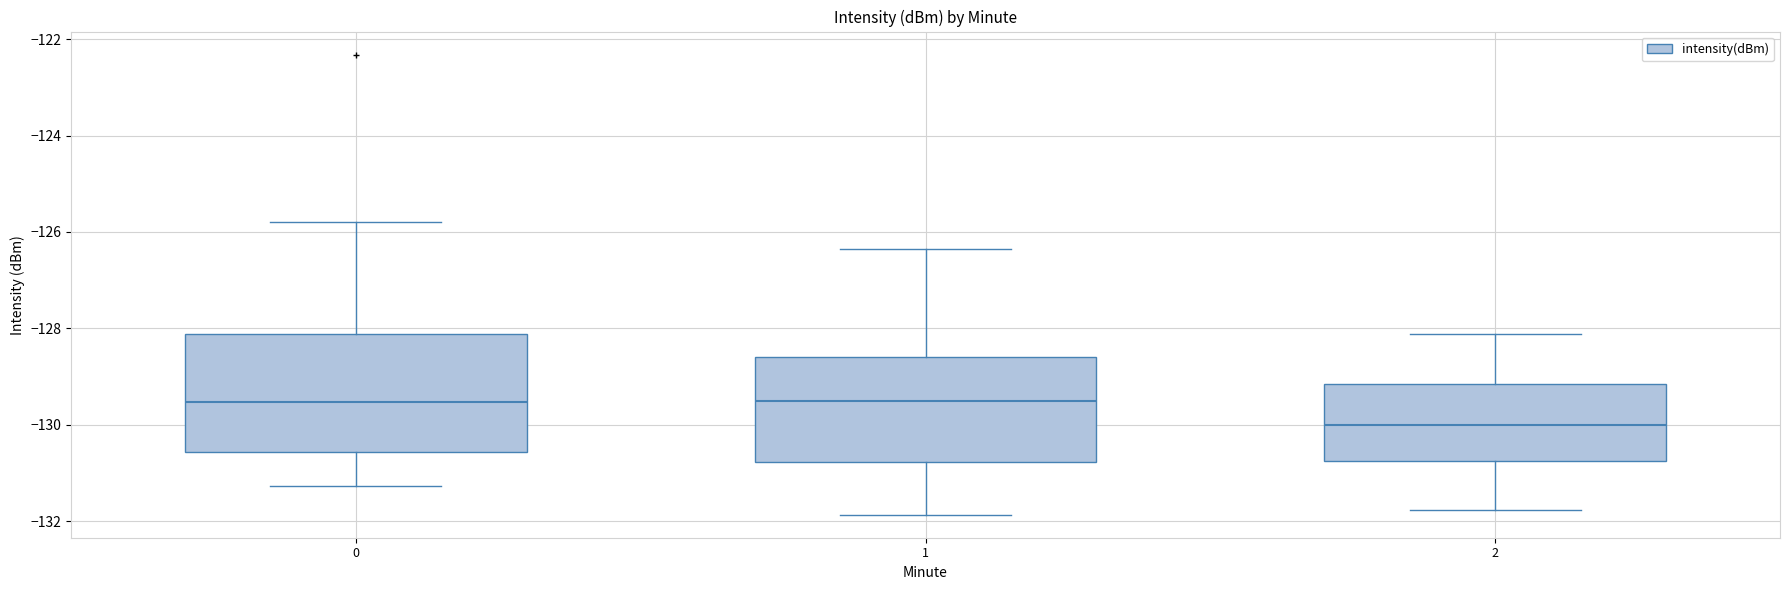

Reading left to right, transcribe this box plot: for each box, give where its median line is, the range the box spans, and where its two whiskers end, as read against the y-axis. The values are not printed on the chart, so give them approximately, as read against the axis.

0: median -129.6, box -130.6 to -128.2, whiskers -131.2 to -125.8
1: median -129.6, box -130.8 to -128.6, whiskers -131.8 to -126.4
2: median -130.0, box -130.8 to -129.2, whiskers -131.8 to -128.2